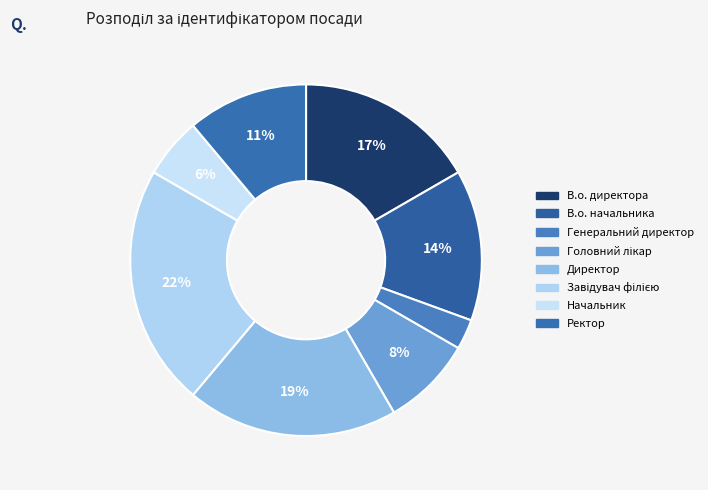

To the nearest percent, what is the difference between the Директор and Завідувач філією slice percentages?

3%